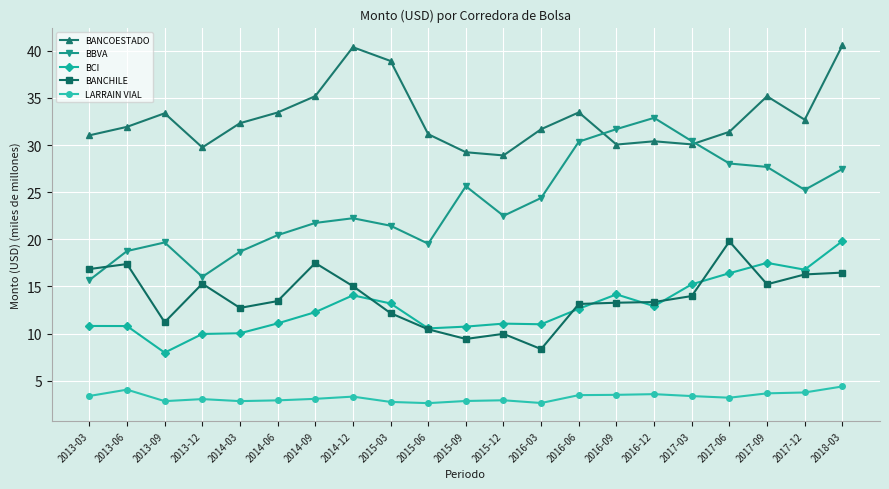

What is the maximum value for BANCHILE?

19.8